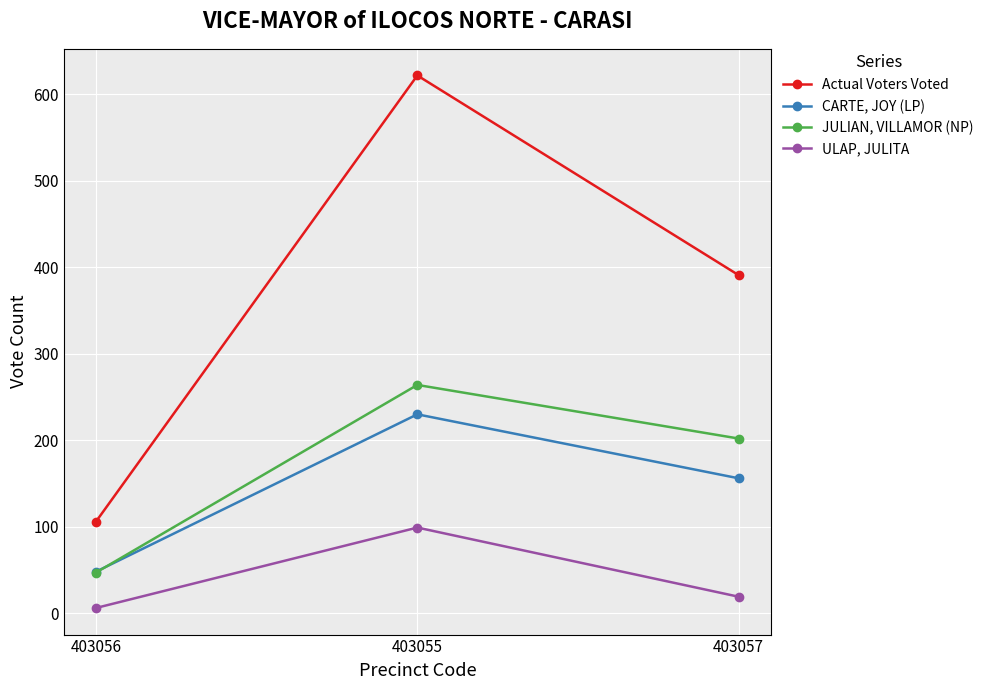

List the series in order of their peak value, lowest first.

ULAP, JULITA, CARTE, JOY (LP), JULIAN, VILLAMOR (NP), Actual Voters Voted